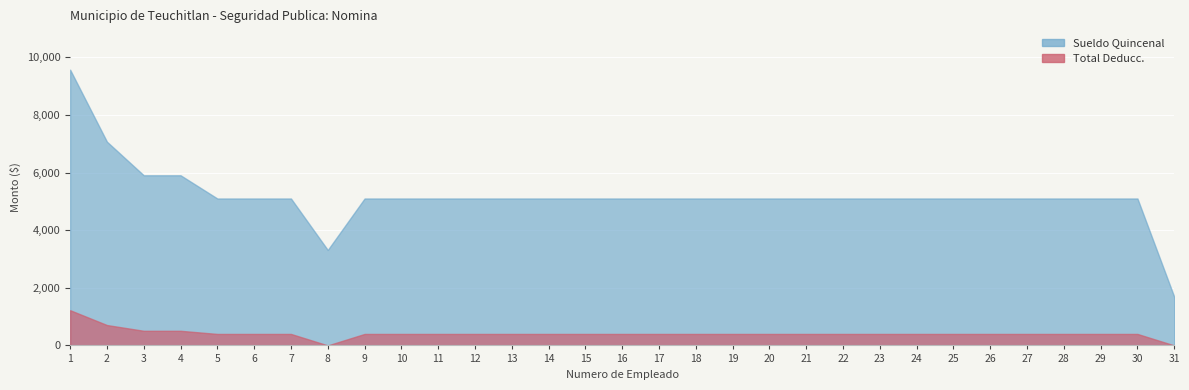

How many lines are shown in the chart?

2